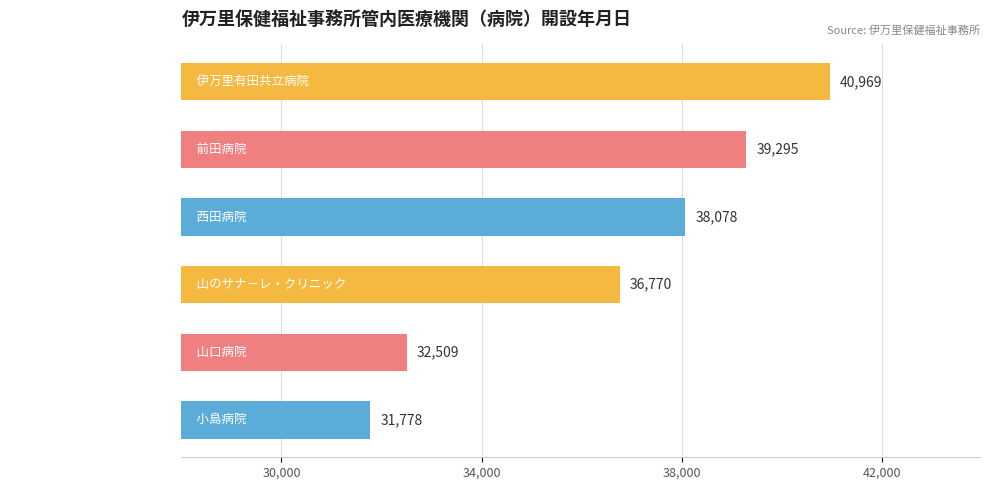

Does the chart contain stacked bars?

No